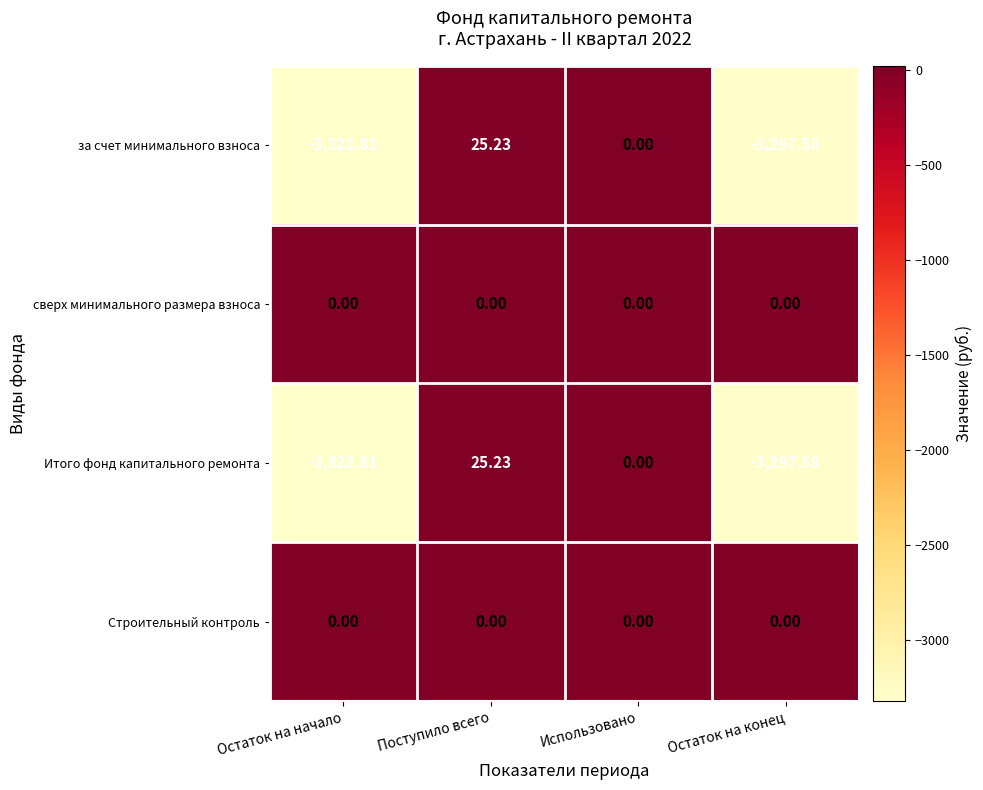

At which category does the chart reach its peak across all series?

Поступило всего